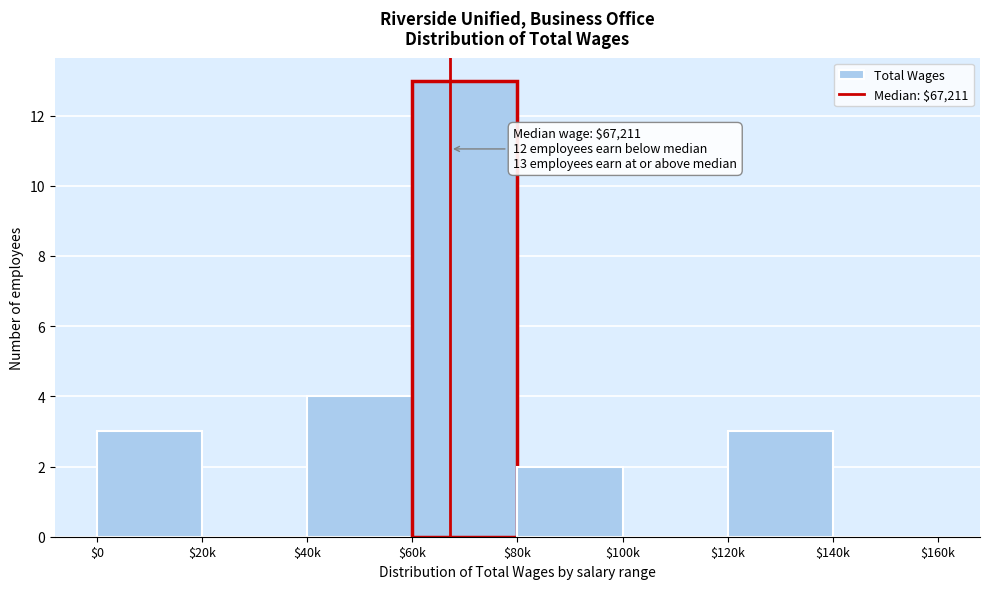

Which label corresponds to the largest value in the chart?

$60k